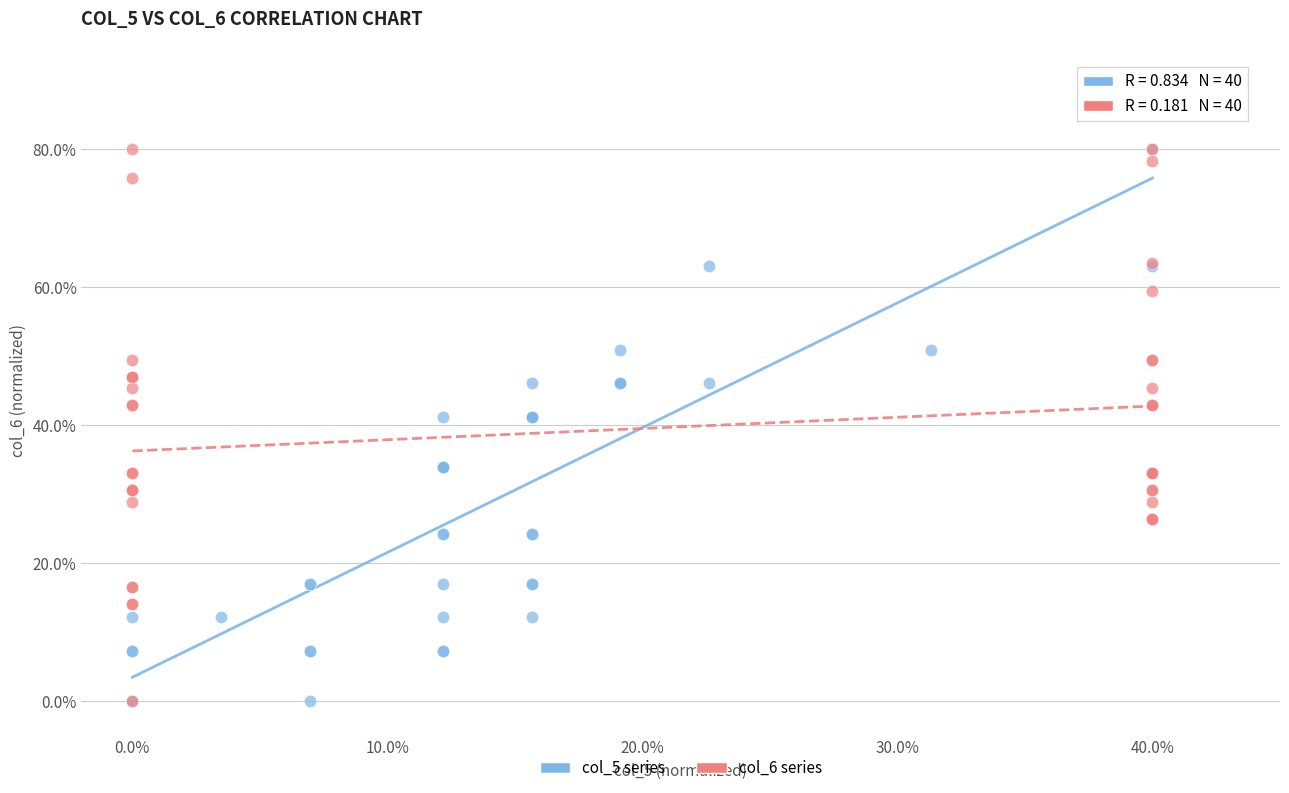

What are all the series names shown in the legend?

col_5 series, col_6 series